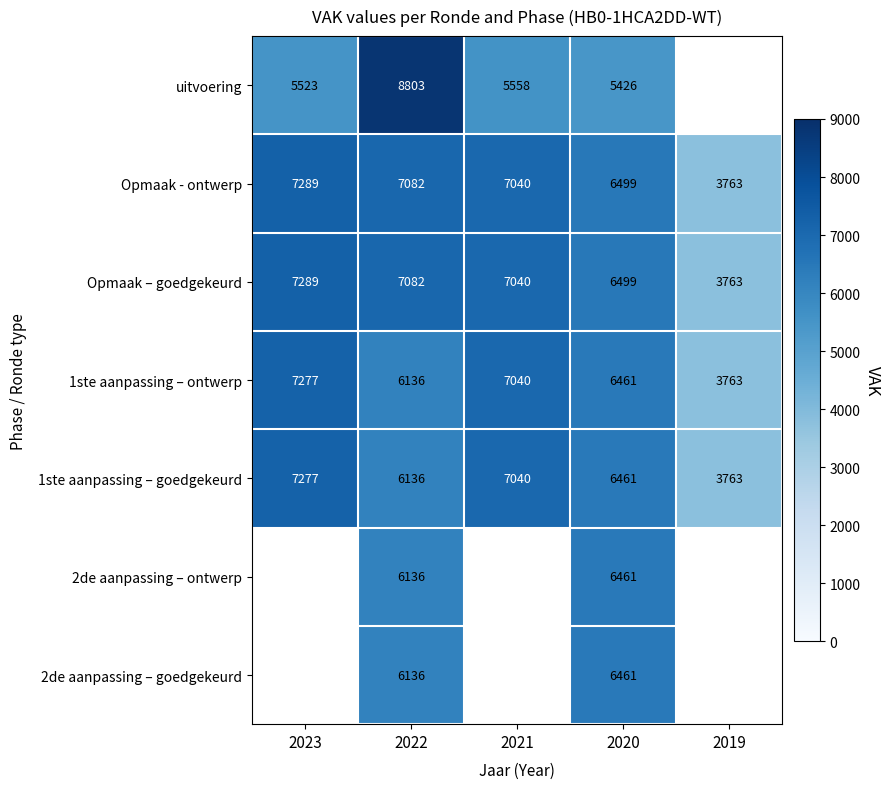

What is the highest value of the Opmaak - ontwerp series?

7289